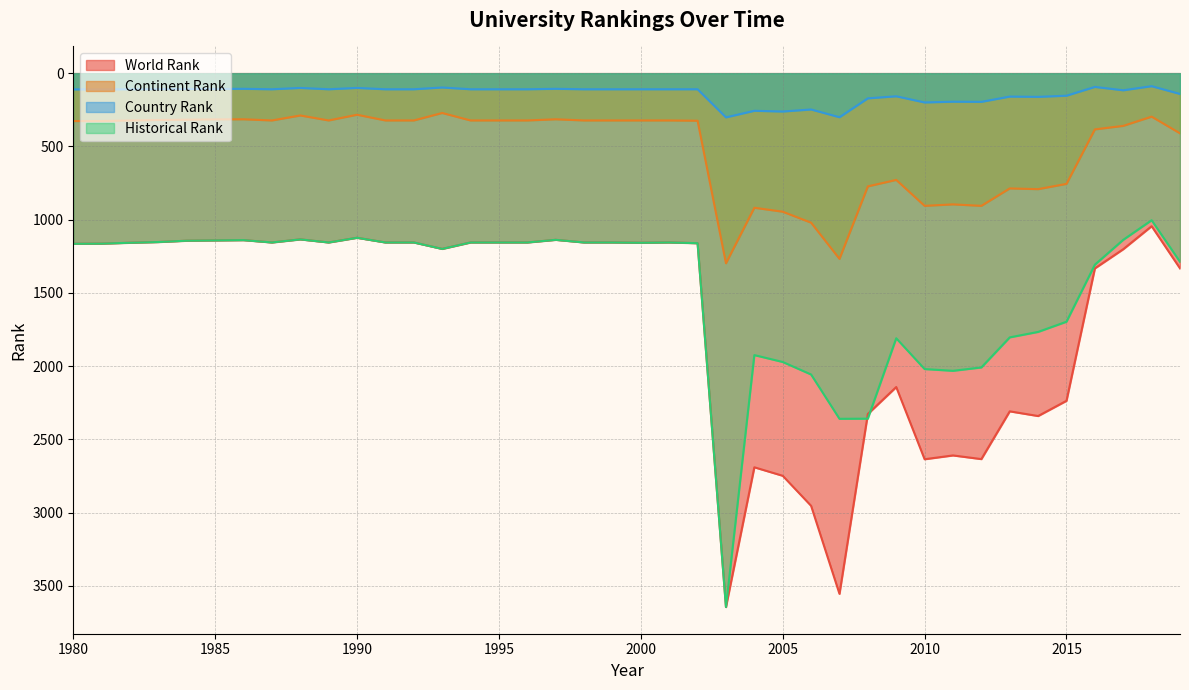

At 2016, list the series in order from largest to smallest.

world rank, historical rank, continent rank, country rank